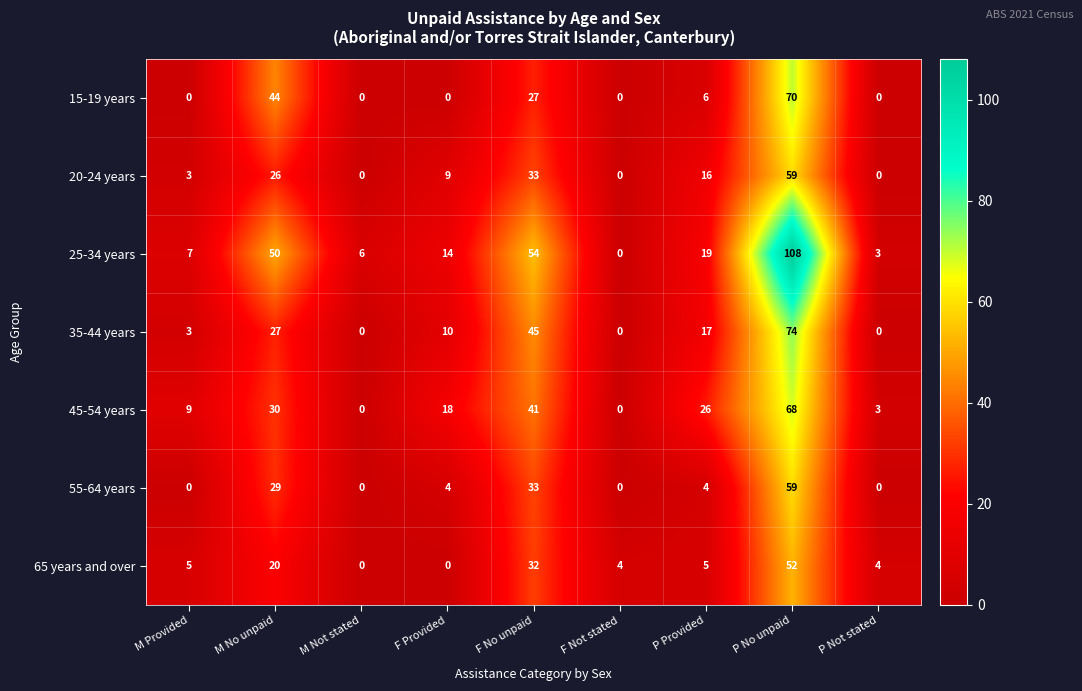

At how many categories does at least one series exceed 1?

9